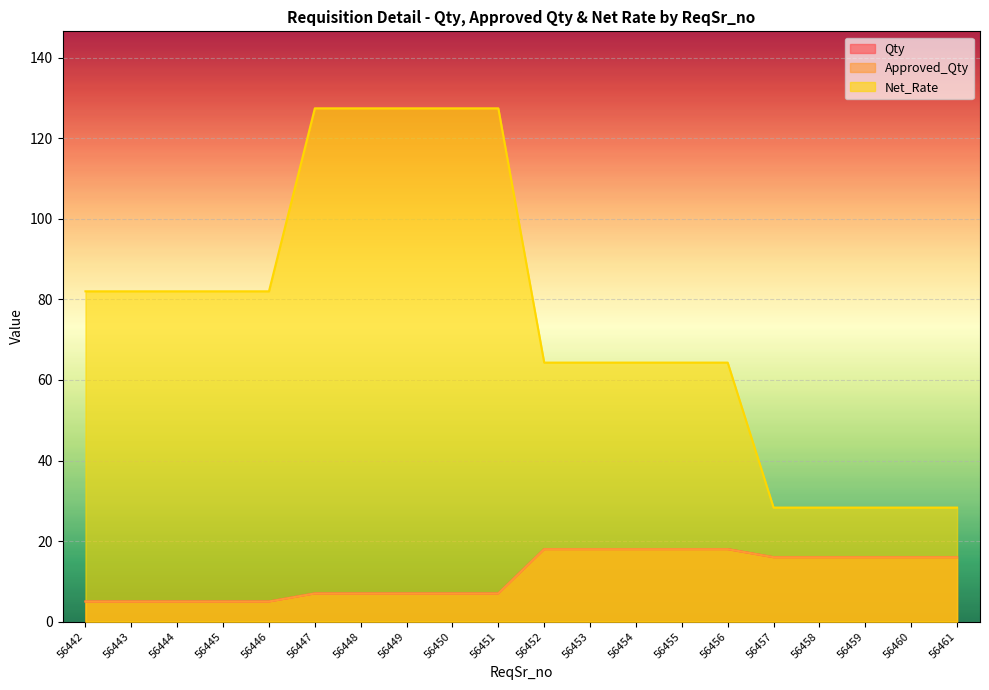

What is the value of the Qty point at the 3rd from the left?

5.0